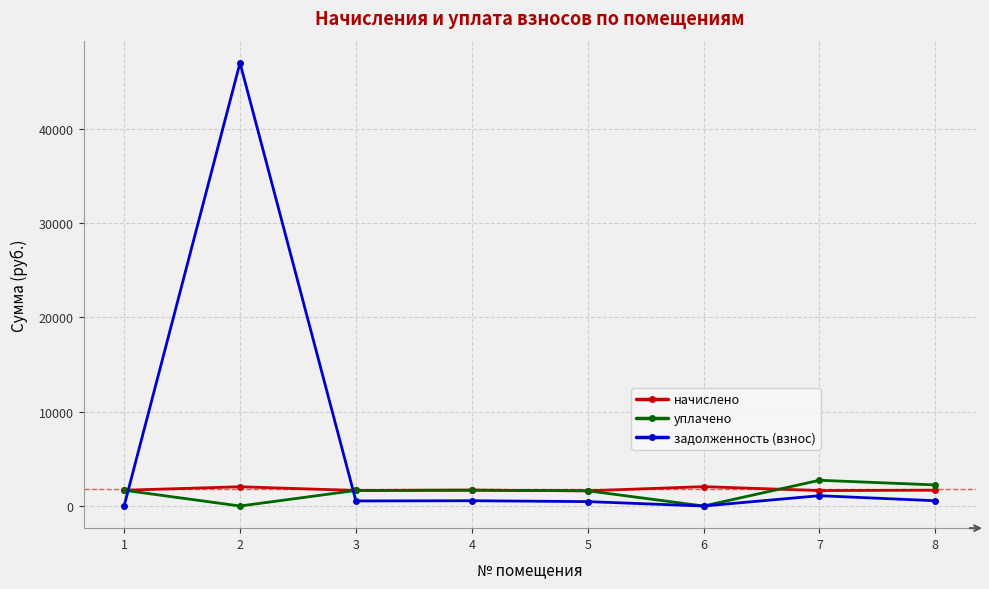

Rank the series by their maximum value, from highest to lowest.

задолженность (взнос), уплачено, начислено